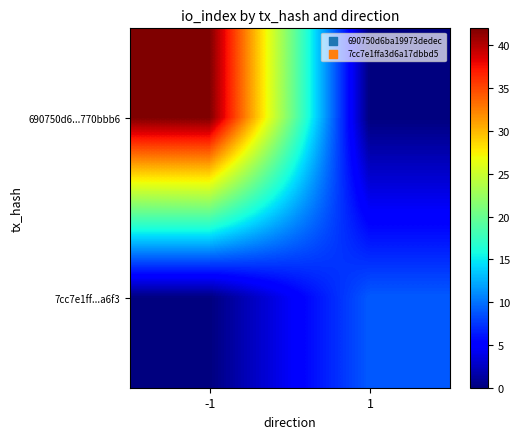

Which series has the widest spread of values?

690750d6...770bbb6